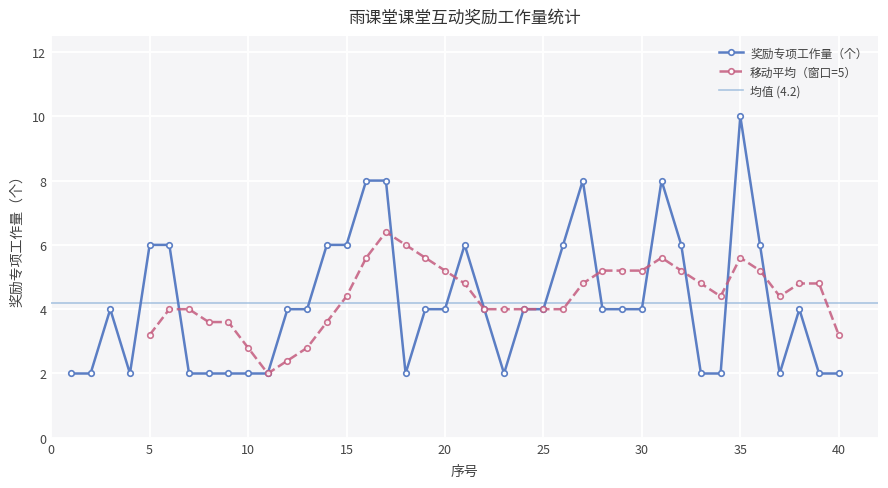

True or false: the data shows 4 at 29.

True